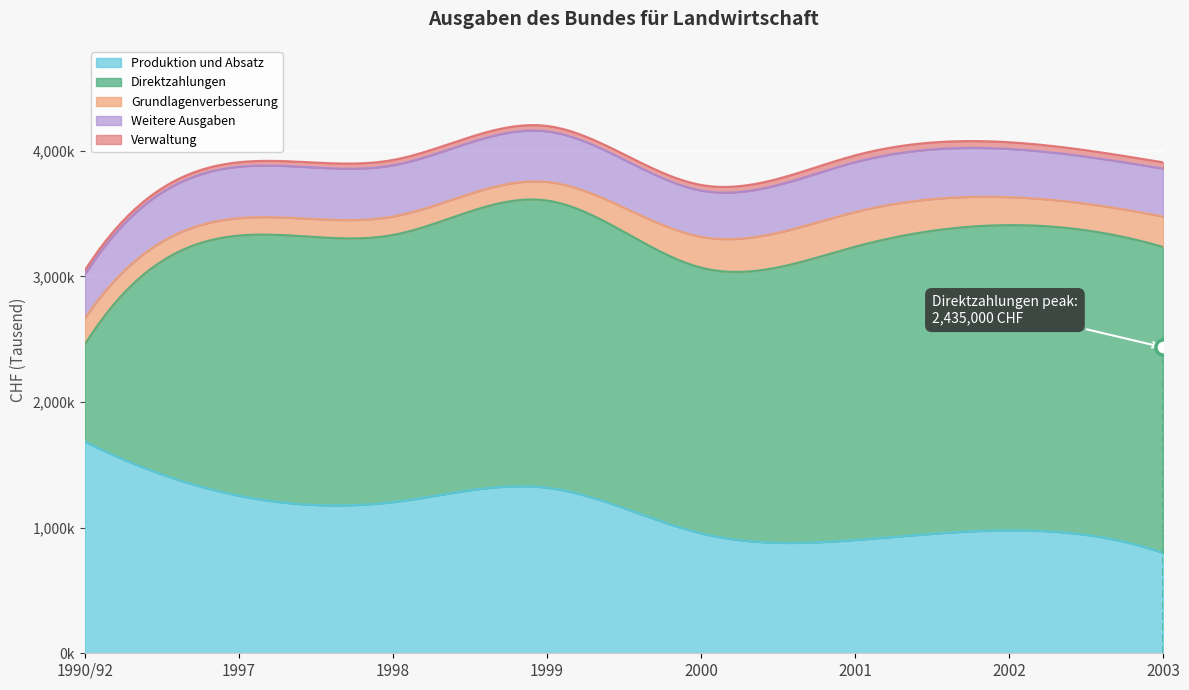

Which series contains the highest Y value?

Direktzahlungen